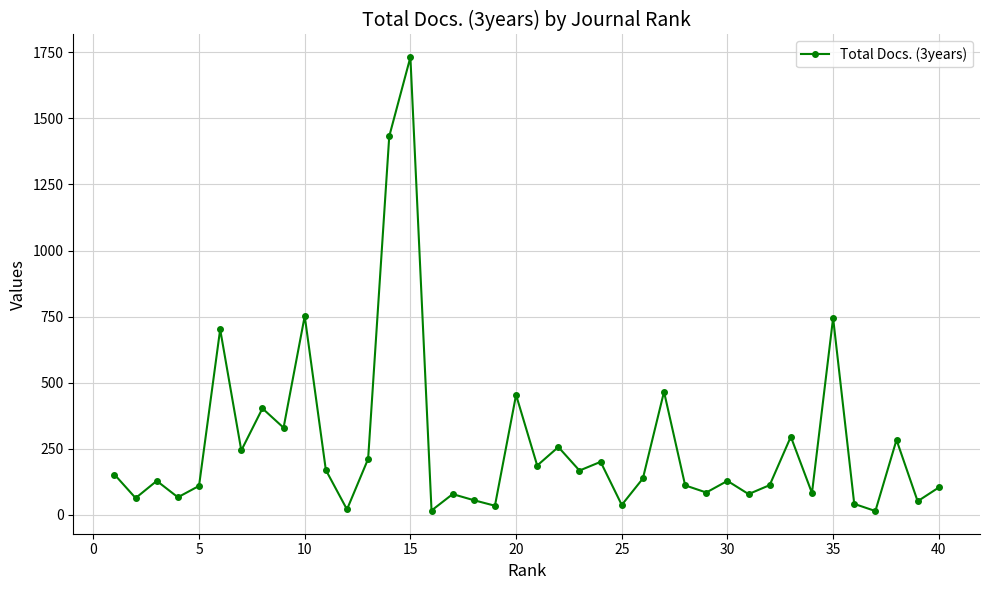

What is the greatest value displayed?

1731